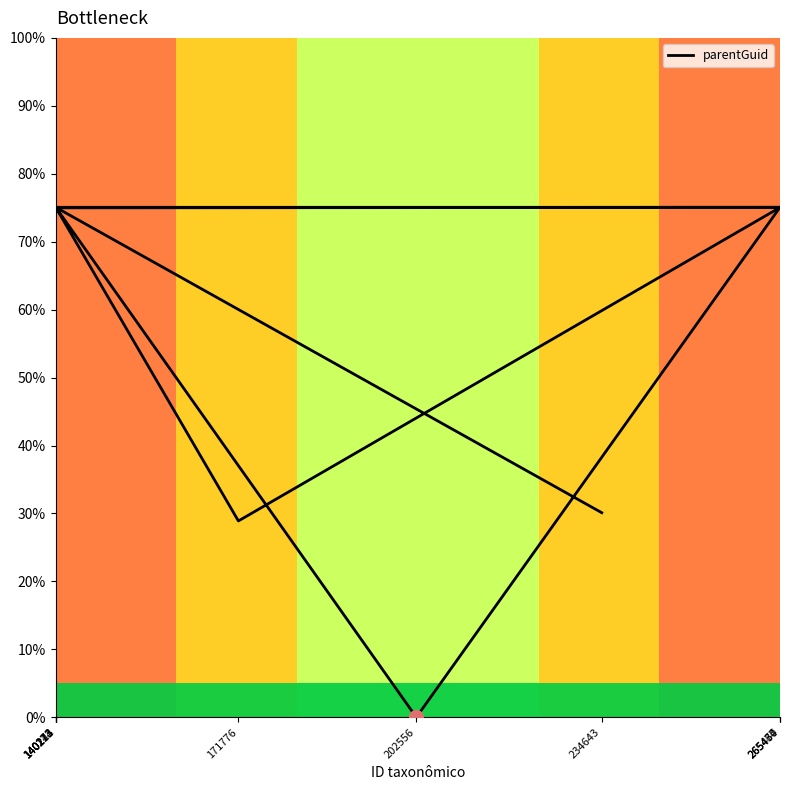

Which label corresponds to the largest value in the chart?

265474